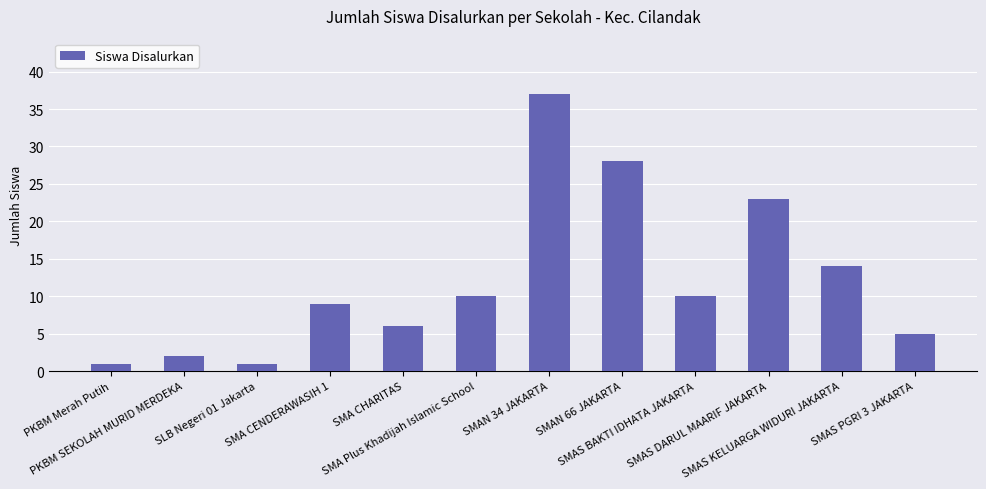

What is the change in value from SMA CHARITAS to SMAS BAKTI IDHATA JAKARTA?

+4